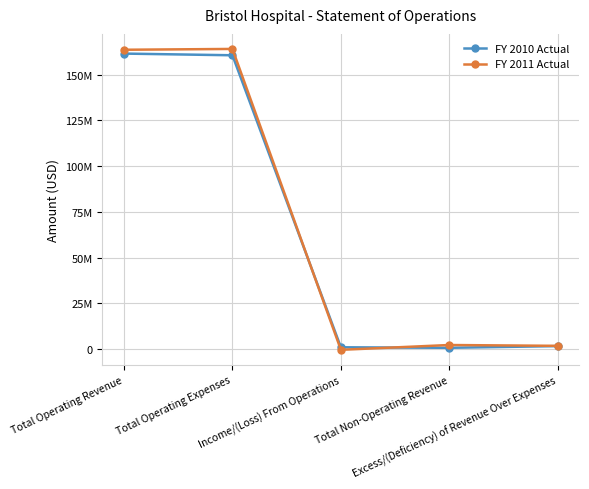

What is the difference between the FY 2010 Actual values at Total Operating Revenue and Excess/(Deficiency) of Revenue Over Expenses?

159891999